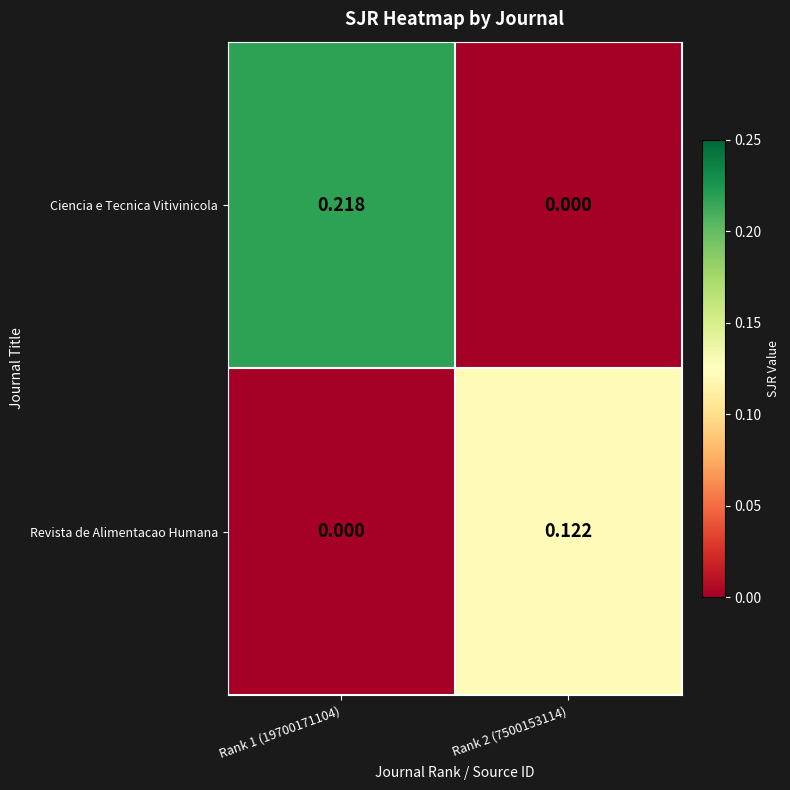

Which series has the largest range (max minus min)?

Ciencia e Tecnica Vitivinicola